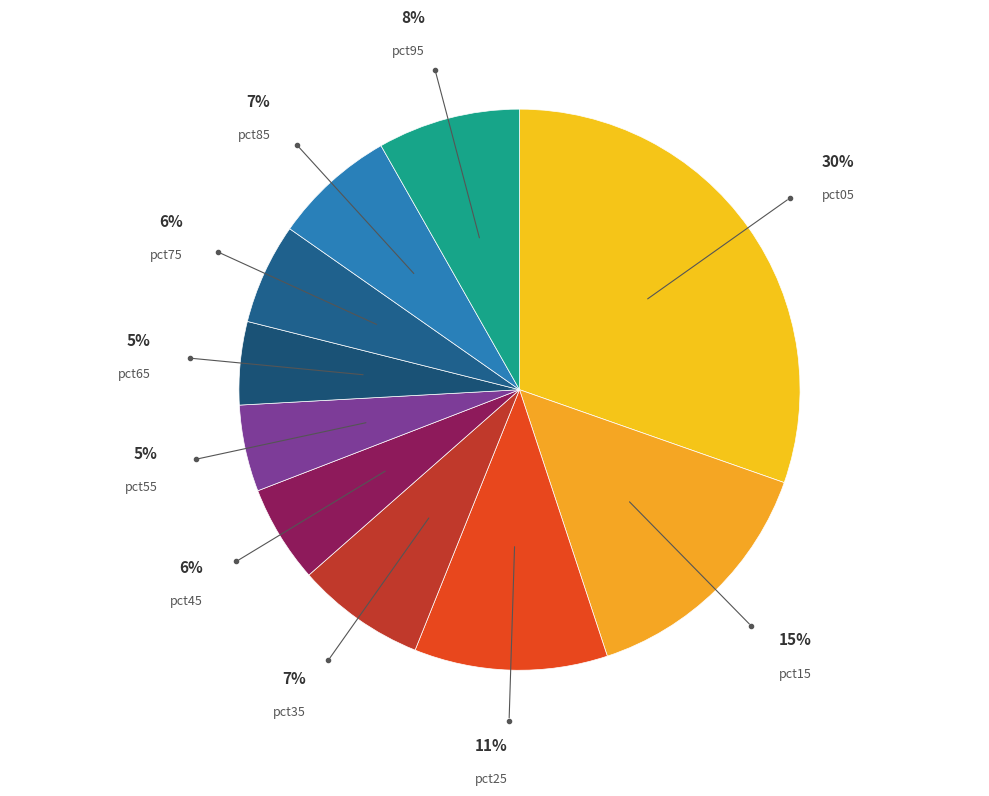

What is the smallest slice in the pie chart?

pct65